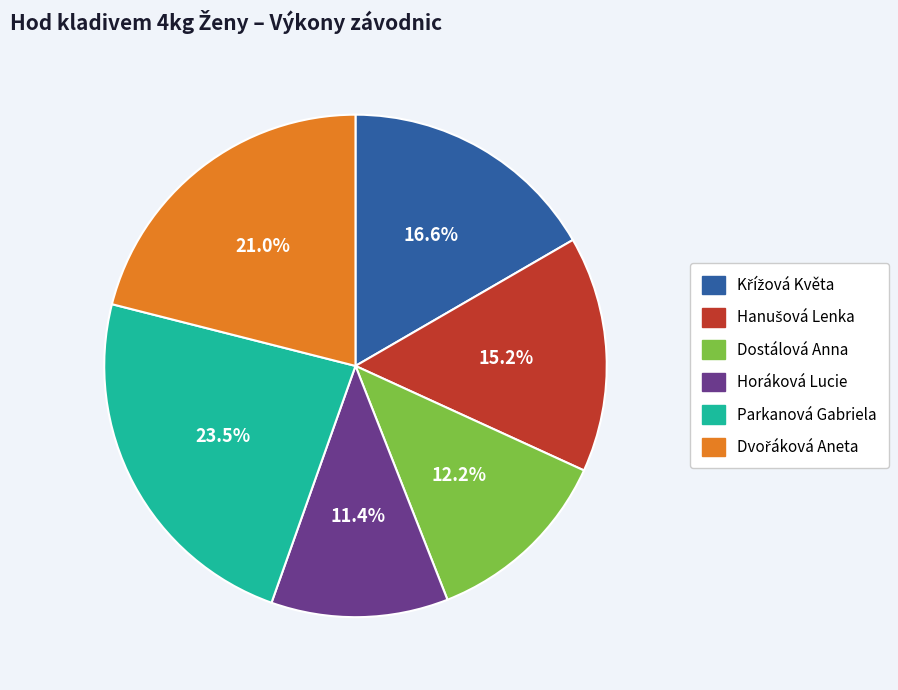

To the nearest percent, what percentage of the pie is Horáková Lucie?

11%